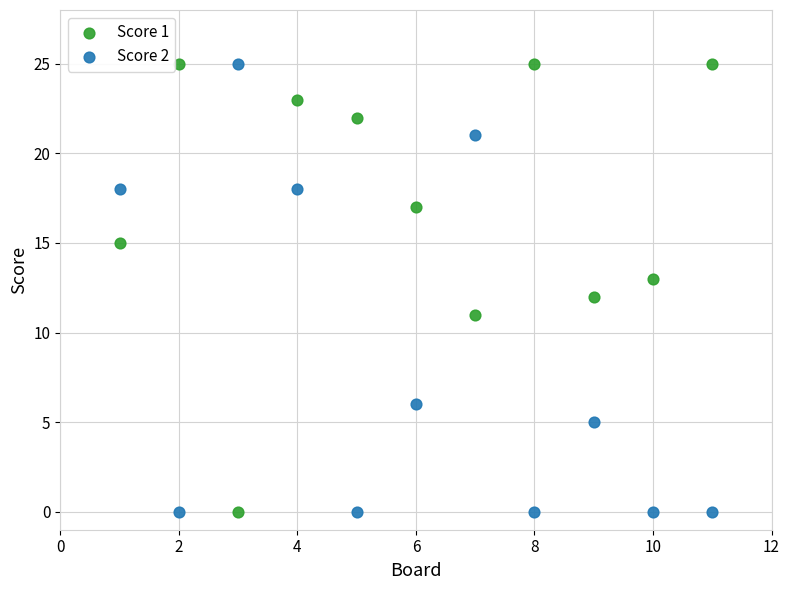

What is the X range (max minus min) for the scatter plot?

10